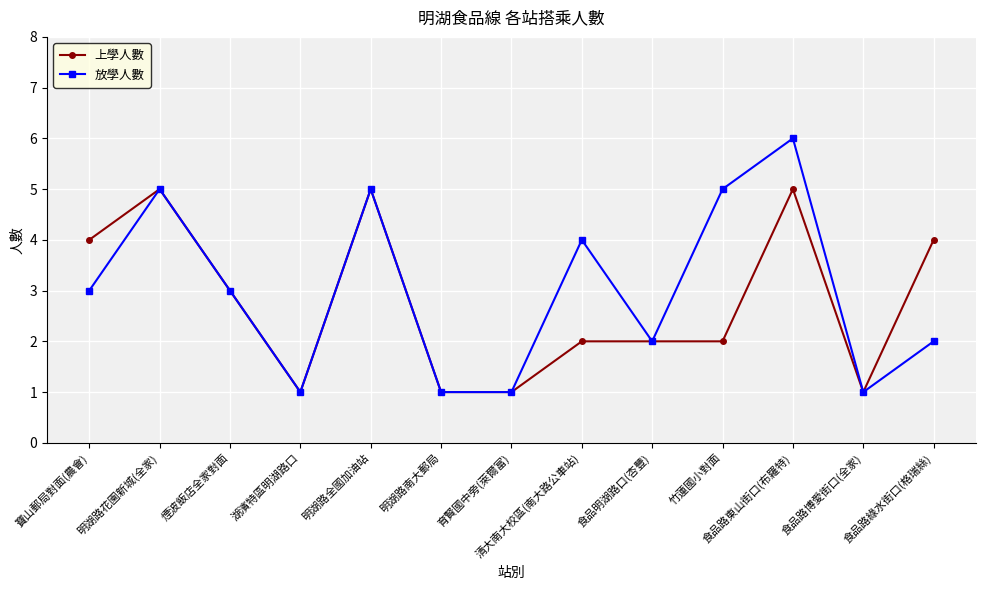

True or false: 放學人數 has more than 2 points higher than both neighbors.

True